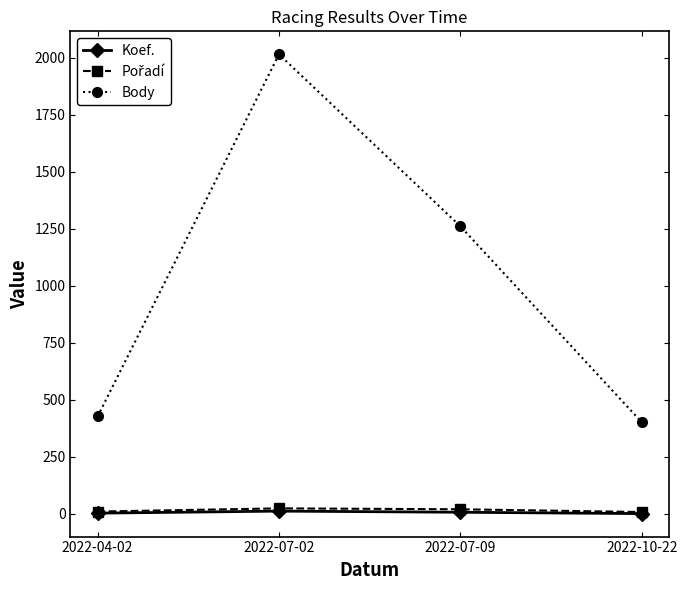

Does the chart have visible grid lines?

No